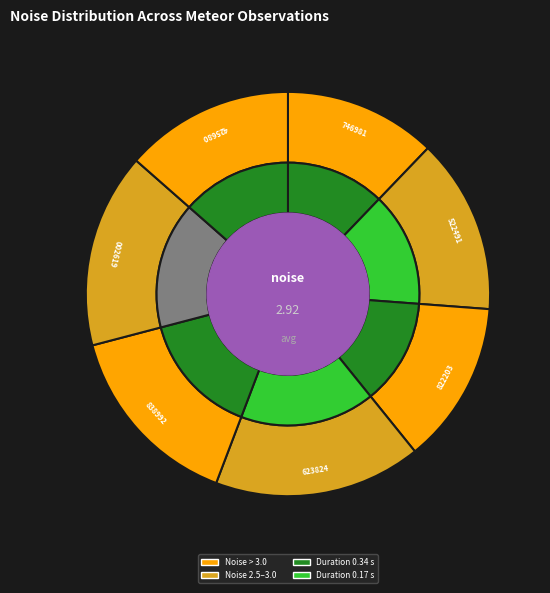

To the nearest percent, what portion does 20000108121623824 represent?

17%